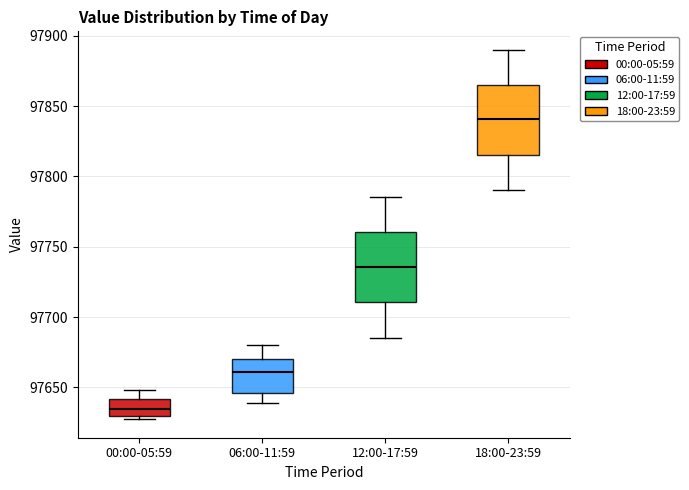

Which box's median line is the highest?

18:00-23:59